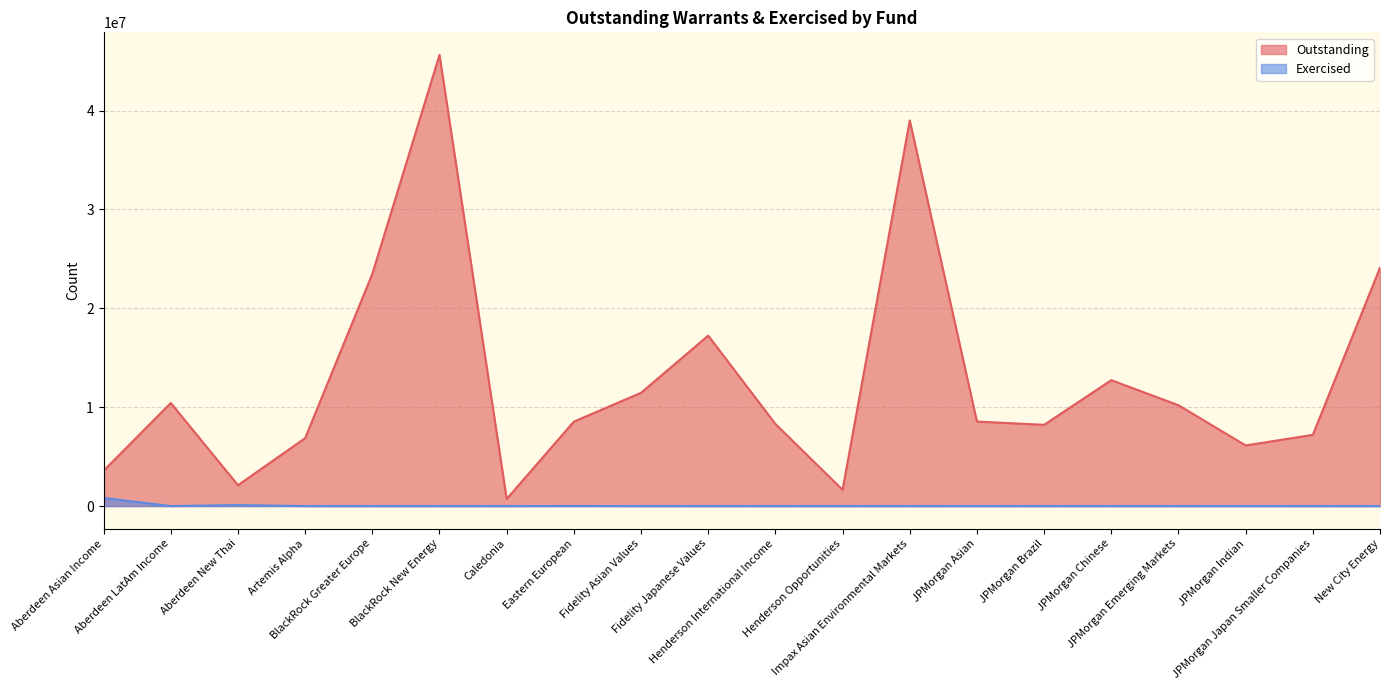

How many values in the Outstanding series exceed 8545135?

9